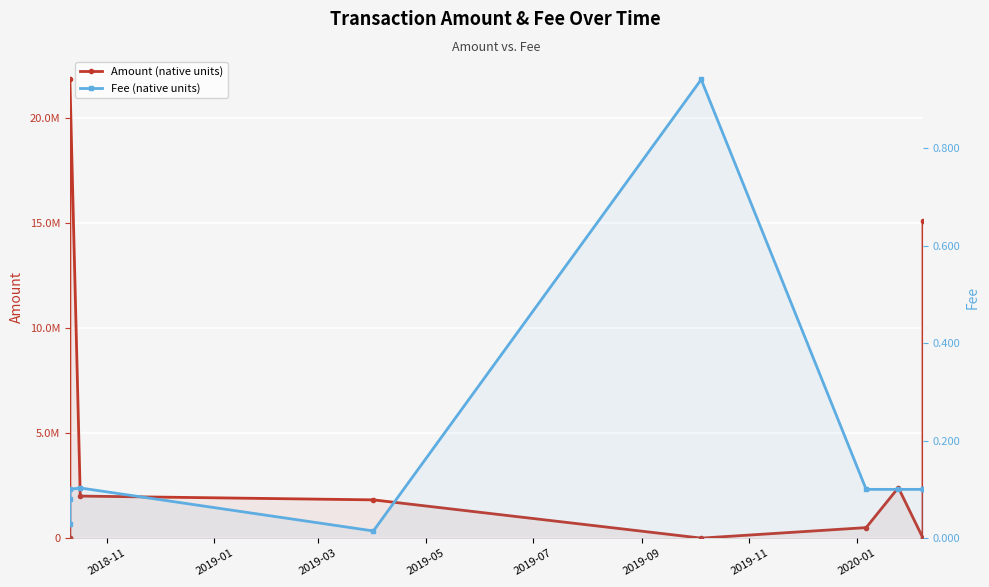

How many interior local peaks does the Amount (native units) series have?

2